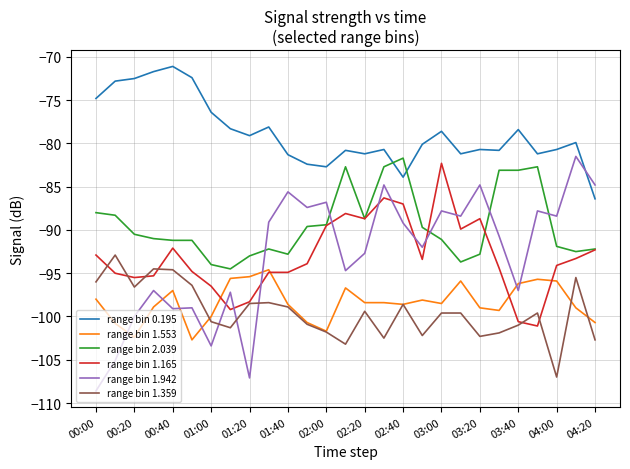

Count the number of categories in the chart.

27